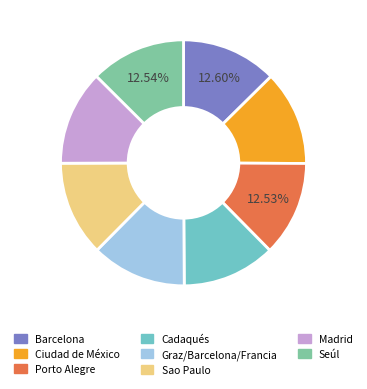

Is Sao Paulo the majority of the pie?

No